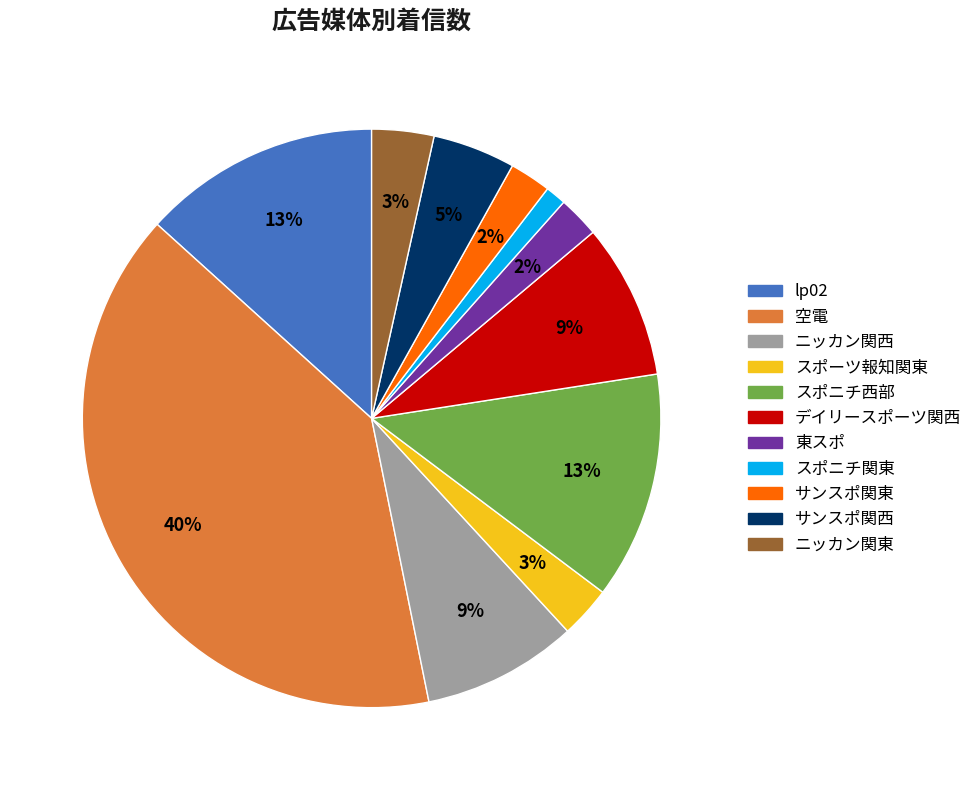

Is it true that スポーツ報知関東 is 11% of the pie?

False